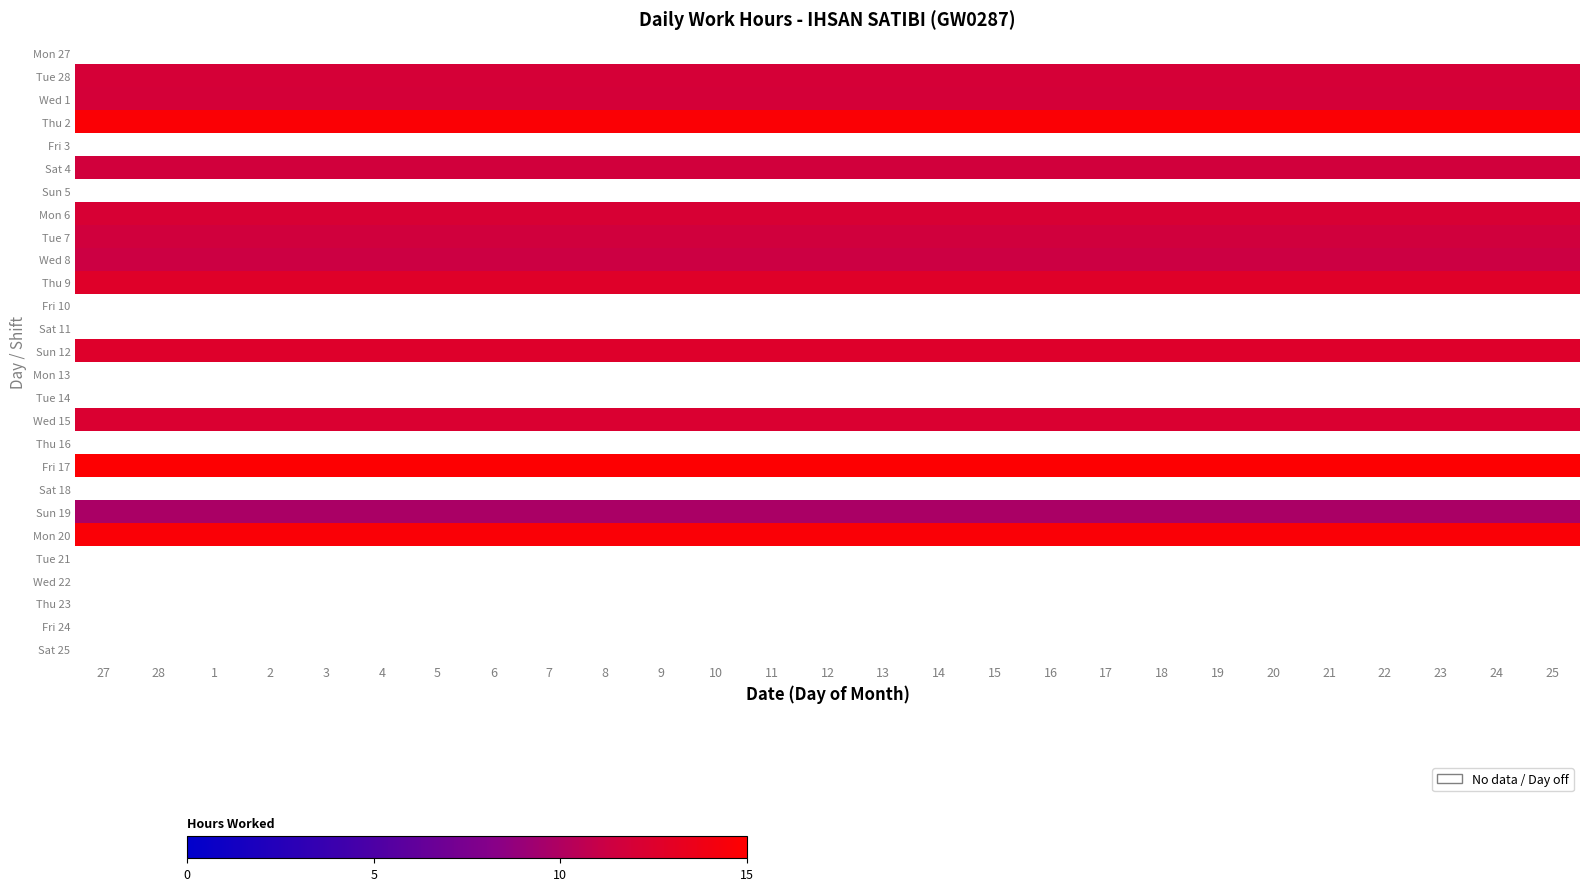

List the series in order of their overall mean, highest first.

Mon 27, Thu 2, Wed 1, Fri 3, Sun 5, Mon 20, Mon 6, Tue 28, Sat 4, Tue 7, Tue 21, Wed 22, Thu 23, Fri 24, Sat 25, Thu 9, Fri 10, Sat 11, Sun 12, Mon 13, Tue 14, Wed 15, Thu 16, Fri 17, Sat 18, Sun 19, Wed 8